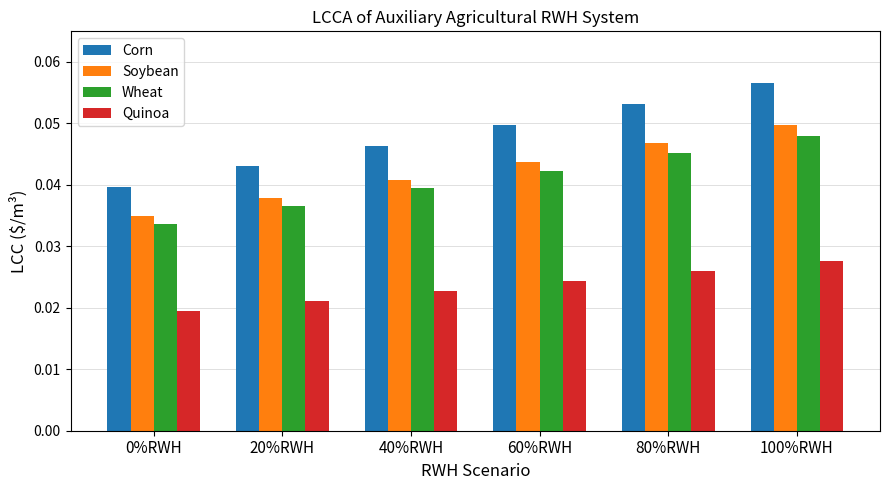

Is it true that Soybean equals 0.1 at 40%RWH?

False